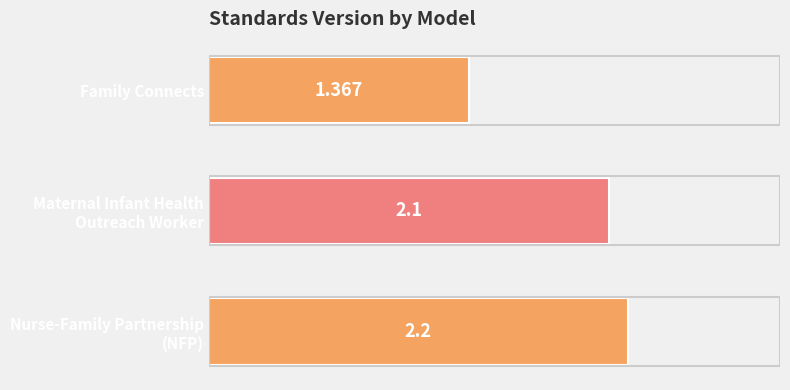

How many data points does each series have?

3